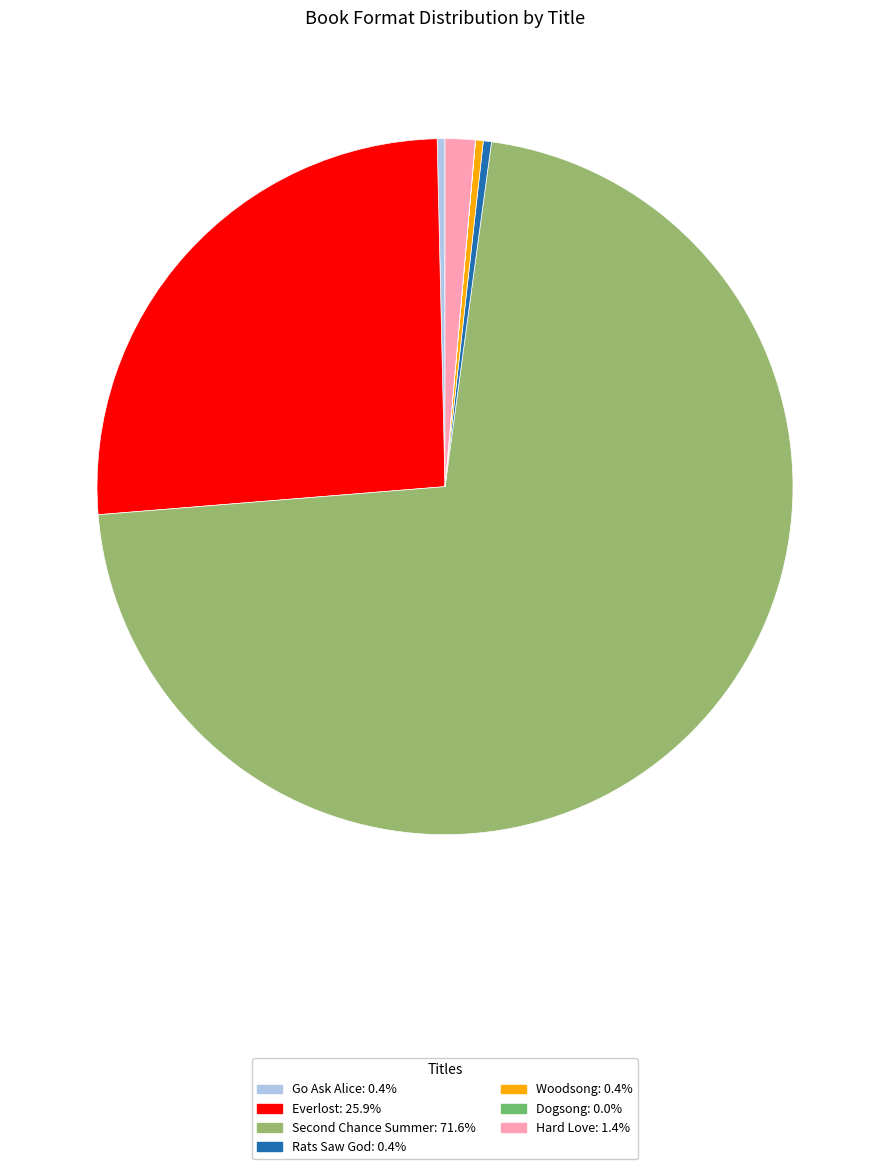

Between Hard Love and Woodsong, which is larger?

Hard Love